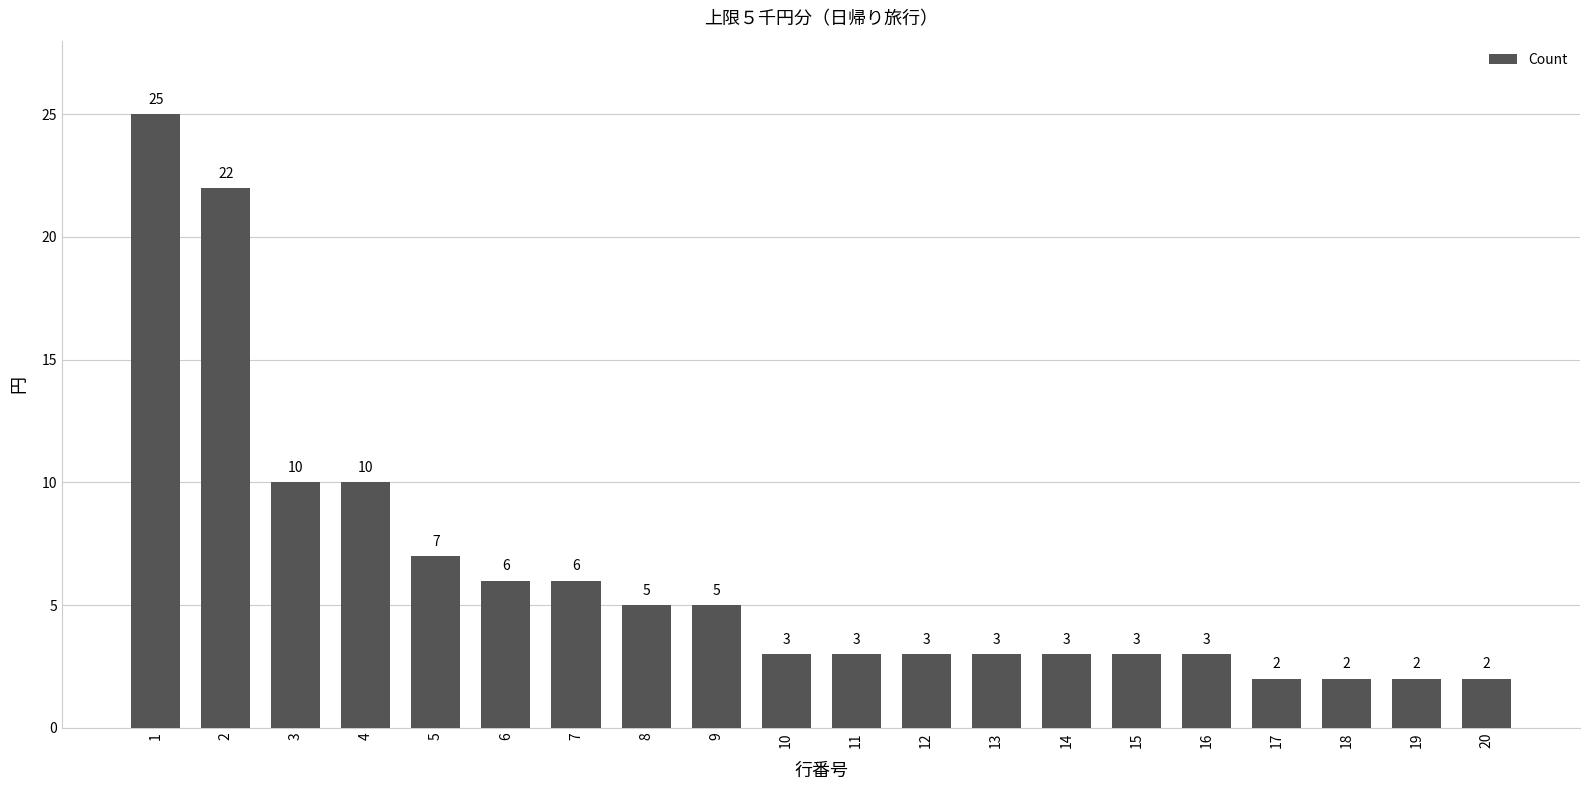

True or false: the data shows 4 at 13.

False